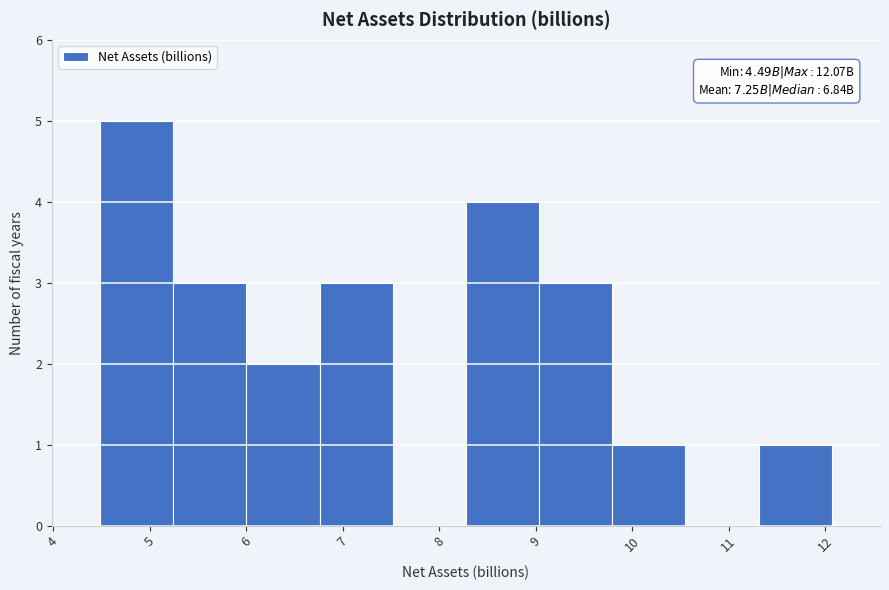

Over which range of the x-axis is the bar tallest?

4.5 to 5.2